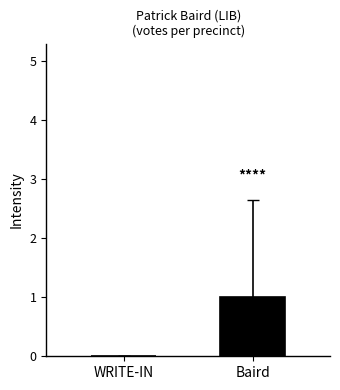

Reading left to right, extract all data points from this chart.

0	1